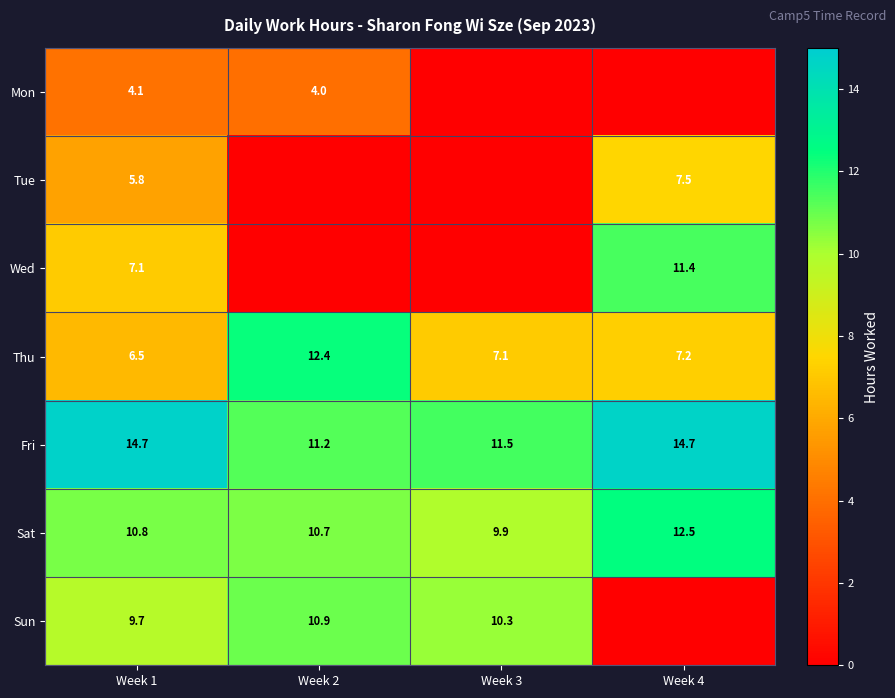

At which label does Fri first exceed 14?

Week 1